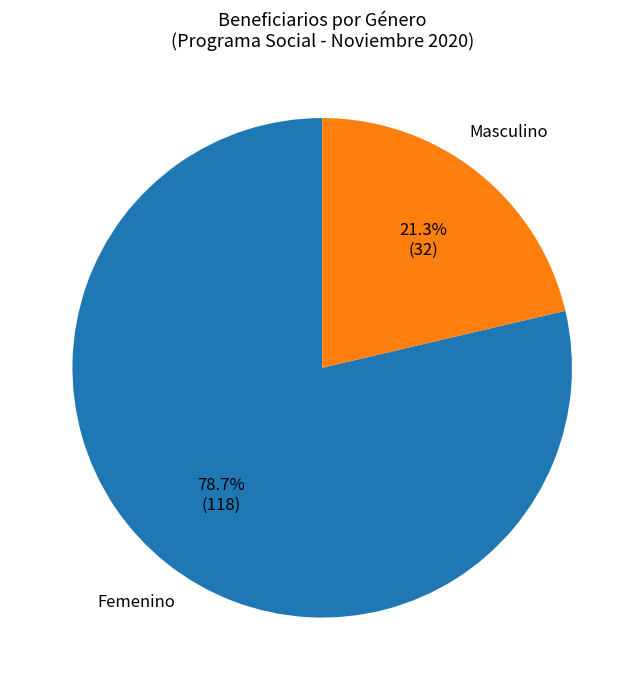

Is Masculino the majority of the pie?

No